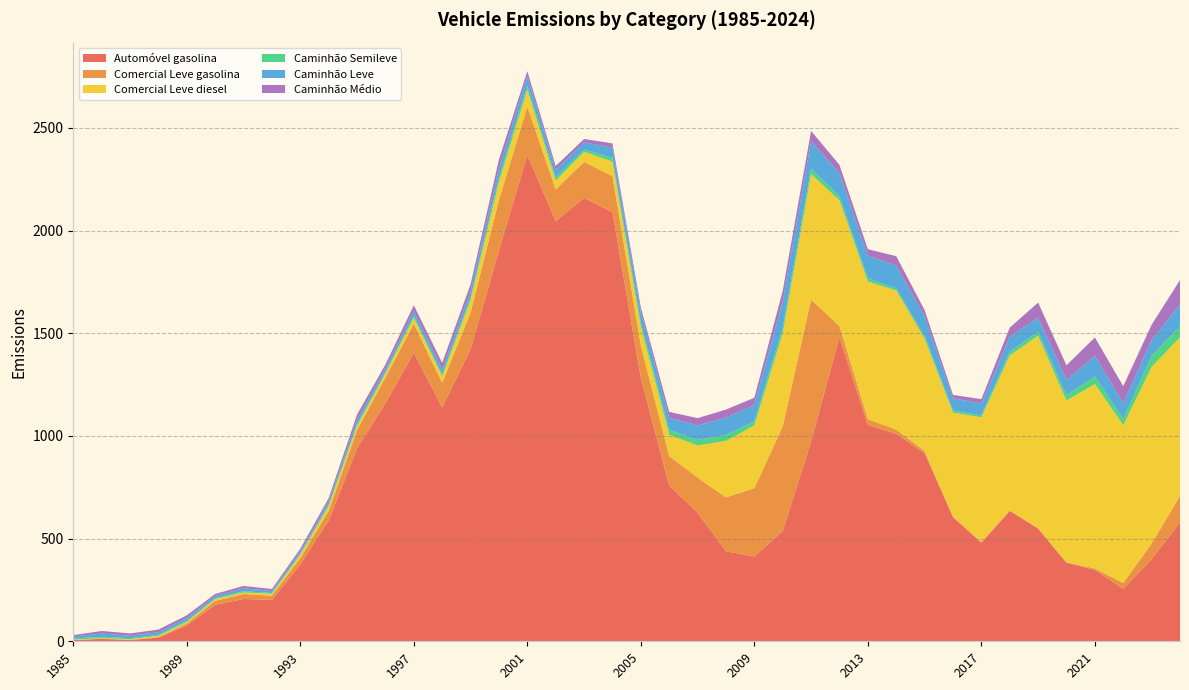

Reading right to left, list all the values displayed in this chart.

Automóvel gasolina: 579.1	400.0	255.2	347.7	381.9	548.5	634.5	480.0	604.2	915.6	1010.5	1053.6	1480.6	972.3	536.5	412.9	438.5	626.3	757.9	1282.7	2089.3	2159.0	2046.0	2368.4	1902.0	1421.6	1139.0	1405.4	1158.9	939.2	587.9	374.1	201.5	205.9	177.3	77.4	17.9	5.9	11.8	5.5
Comercial Leve gasolina: 129.1	75.6	28.7	6.8	3.2	2.9	2.9	3.6	3.9	11.1	19.7	28.0	54.4	691.7	509.4	332.3	262.4	171.0	144.4	158.6	176.1	175.5	154.2	235.3	246.3	178.3	119.6	140.9	125.7	89.0	47.2	31.1	20.7	24.4	19.8	9.3	2.6	1.3	1.3	0.5
Comercial Leve diesel: 772.1	860.6	768.5	898.7	787.3	936.7	754.7	607.0	505.9	547.0	678.5	670.4	612.9	611.0	453.9	306.0	274.7	156.0	103.6	89.3	70.9	49.2	43.2	82.9	88.4	61.0	31.8	28.9	19.3	20.5	23.4	16.4	9.1	7.8	8.4	7.7	5.8	3.0	2.7	2.1
Caminhão Semileve: 52.8	54.3	31.2	36.4	26.4	19.1	19.0	9.1	10.0	12.8	9.9	15.2	19.2	27.2	27.1	20.5	29.7	26.8	23.7	20.5	18.4	11.4	14.2	19.9	19.7	13.5	10.3	9.8	7.2	9.3	6.7	5.0	4.1	6.0	4.6	5.7	5.4	5.0	6.6	4.5
Caminhão Leve: 108.5	75.6	76.1	100.3	73.7	69.2	71.3	58.3	59.2	96.0	110.7	110.9	112.4	133.4	127.4	79.1	83.8	71.1	58.7	52.4	49.0	34.5	37.8	46.4	45.9	31.5	24.0	22.9	16.8	21.7	15.7	11.7	9.5	14.0	10.8	13.4	12.6	11.6	15.5	10.5
Caminhão Médio: 117.5	75.1	82.6	89.7	71.4	73.2	44.9	21.0	16.7	30.4	46.2	31.3	40.2	49.9	52.6	35.3	39.3	35.4	29.0	22.3	21.0	16.4	19.3	23.7	43.3	32.5	31.2	28.4	20.0	24.6	16.2	12.3	9.6	11.5	9.5	13.0	12.8	11.7	12.3	7.0